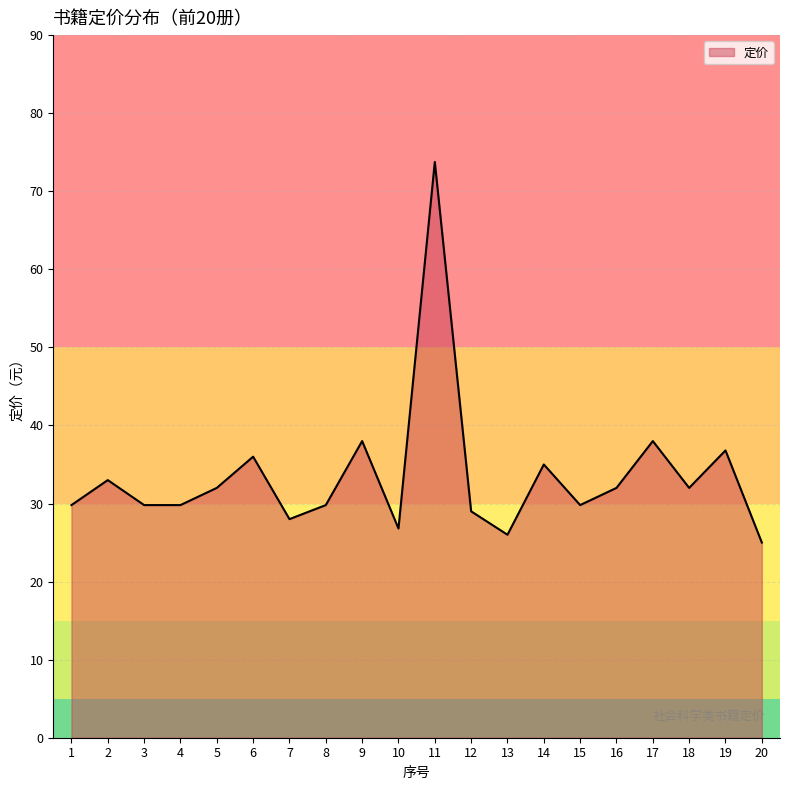

What is the change in value from 1 to 5?

+2.2